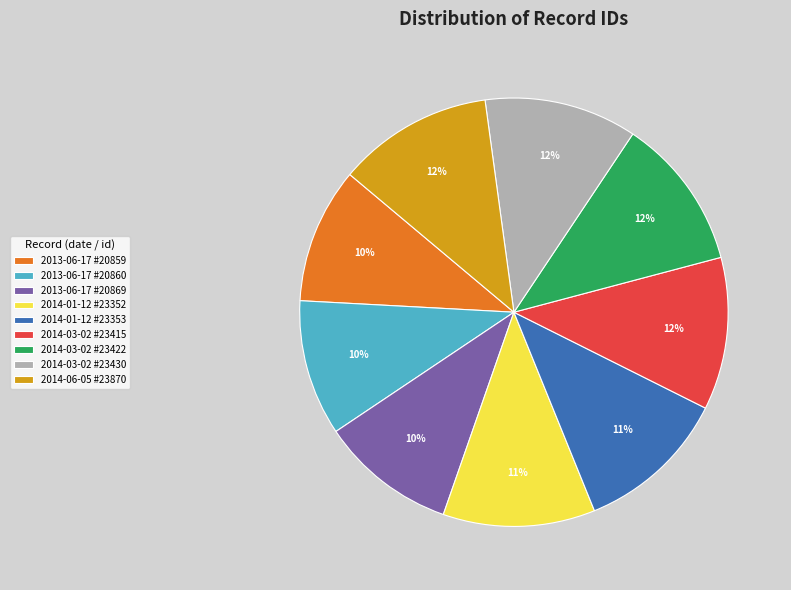

How many slices are in this pie chart?

9